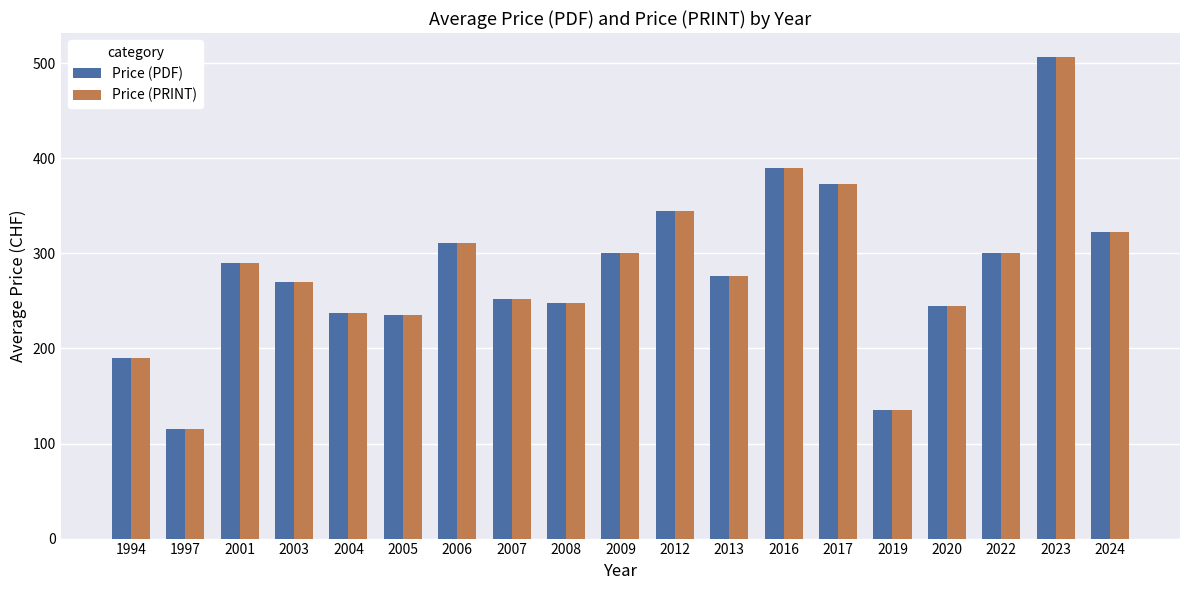

How many data points in Price (PDF) are less than 276?

9